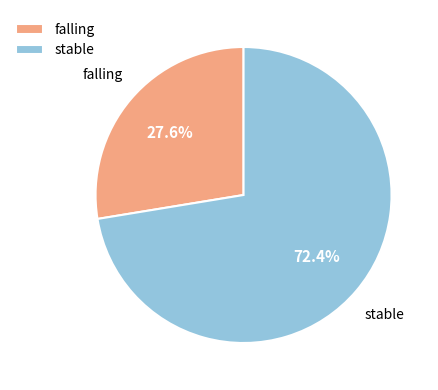

How many segments does this pie chart have?

2